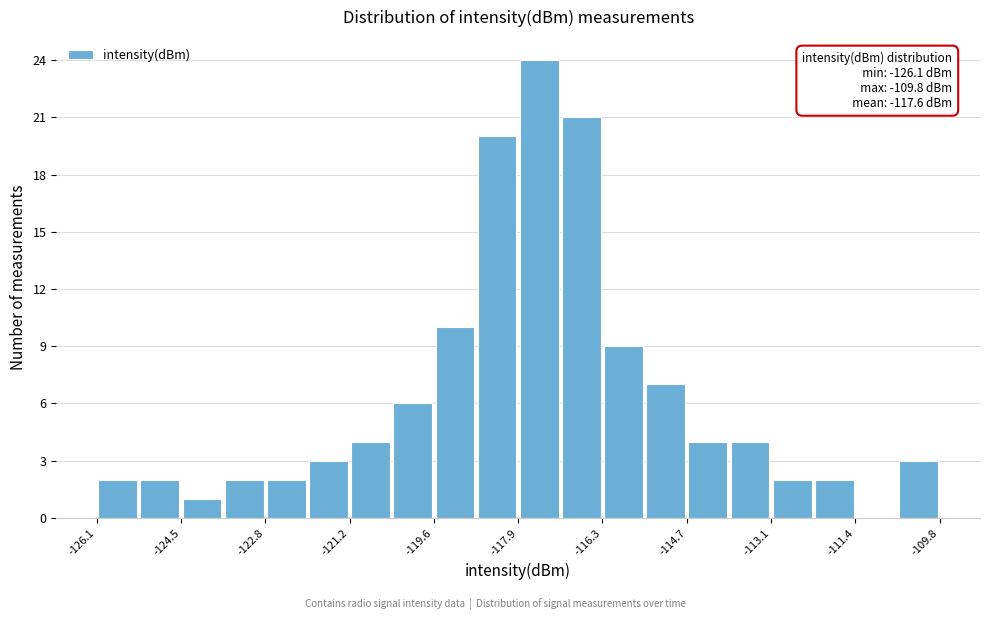

Over which range of the x-axis is the bar tallest?

-118.0 to -117.2